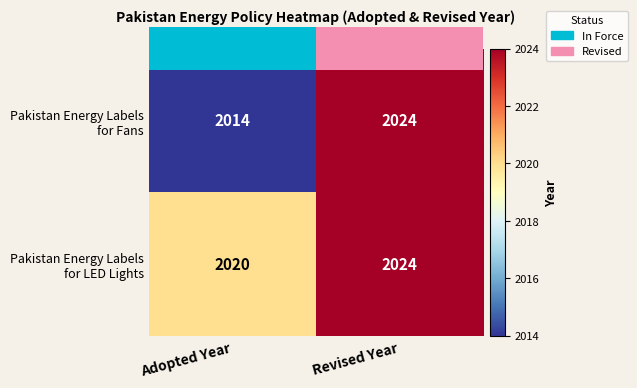

What is the greatest value displayed?

2024